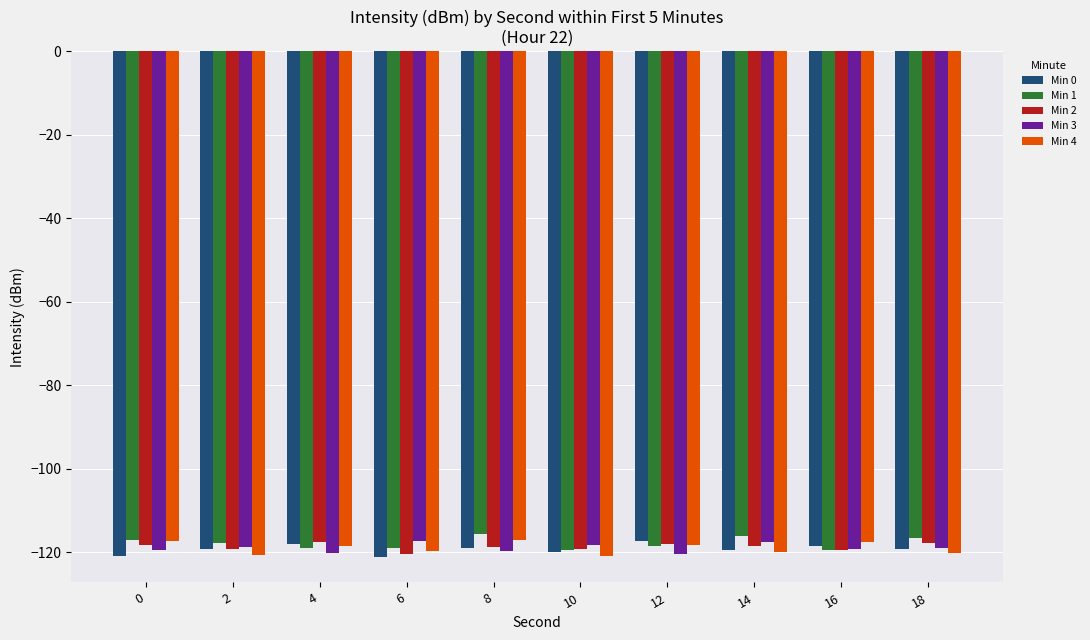

What is the sum of the Min 0 values at 6 and 16?

-239.5